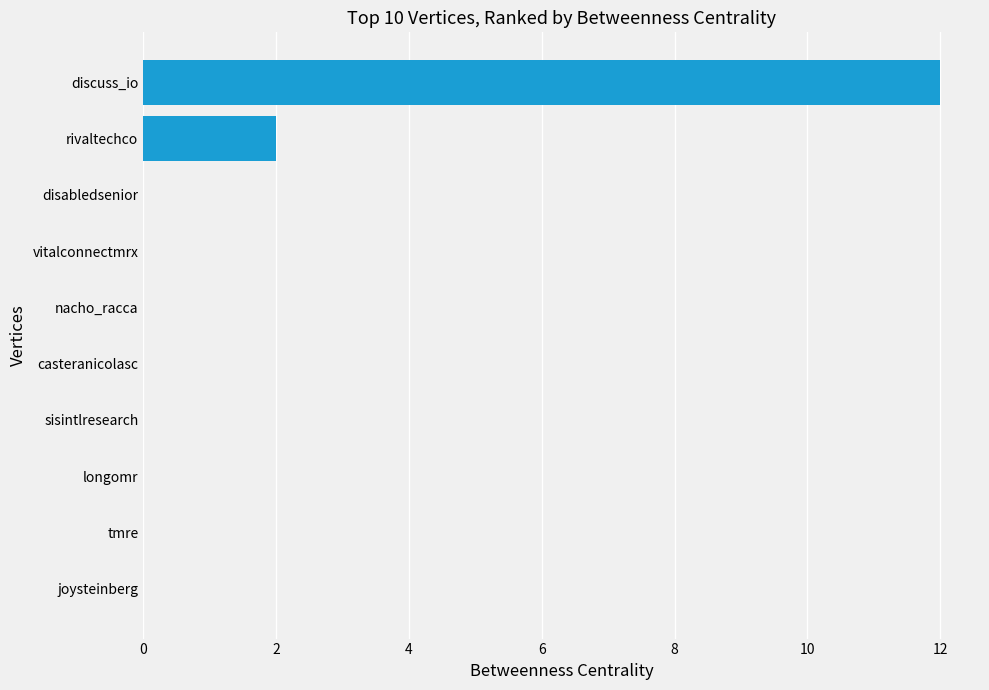

Where is the data nearest to the value 6?

rivaltechco